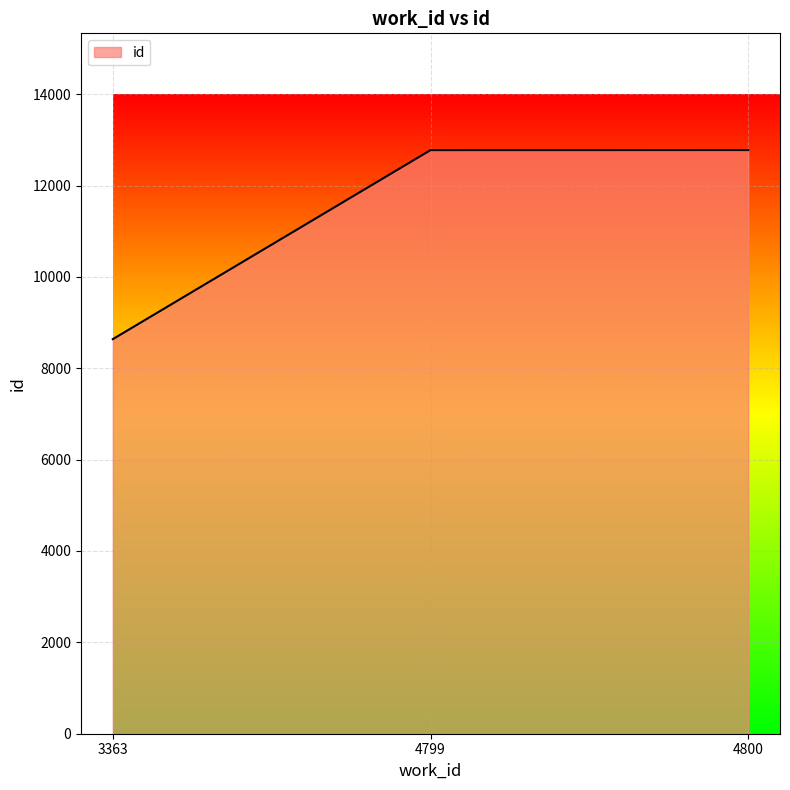

The chart shows a value of 12775 at 4799. True or false?

True